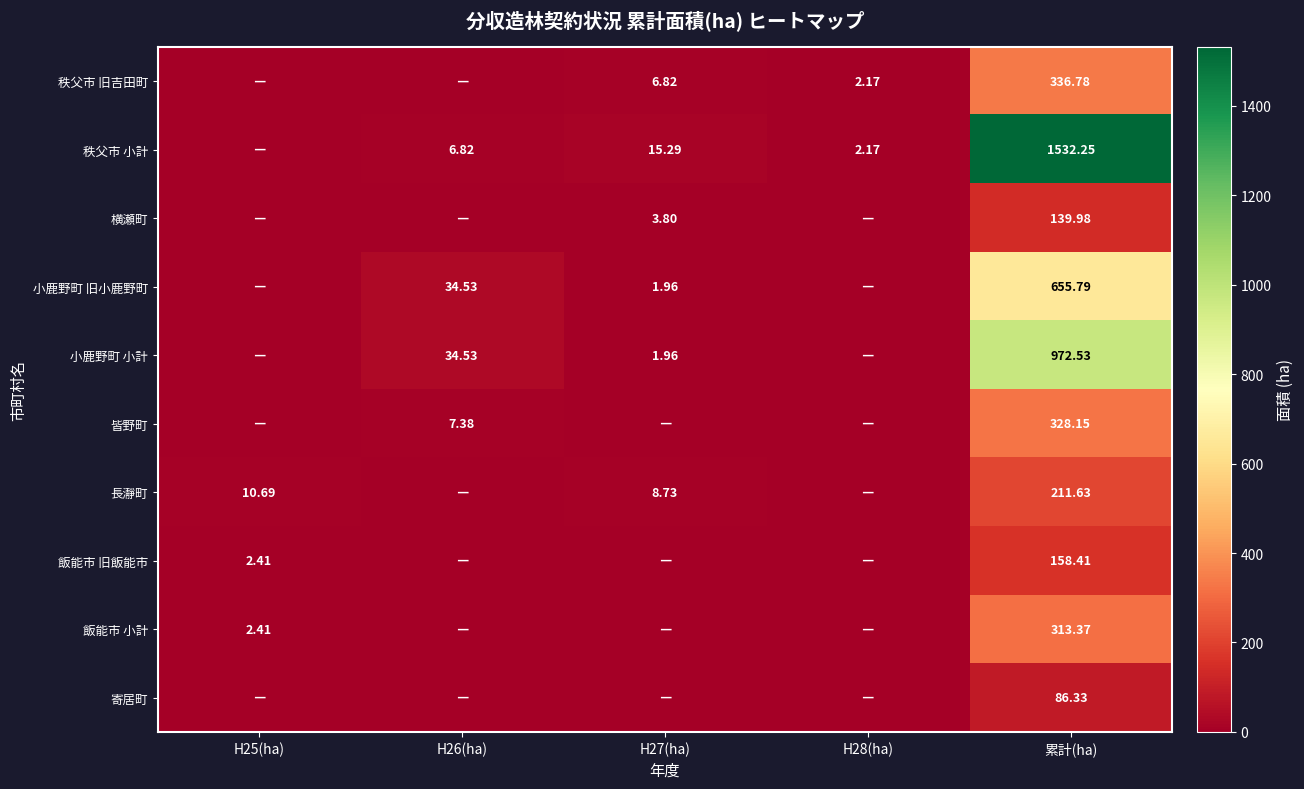

Is the value of 小鹿野町 小計 at H26(ha) greater than the value of 秩父市 小計 at 累計(ha)?

No